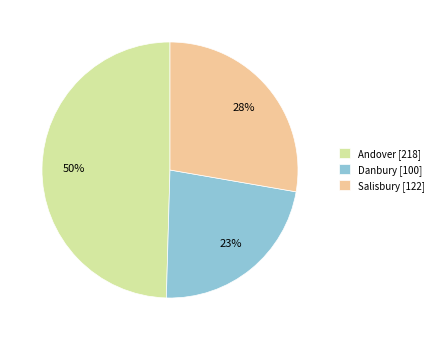

What percentage is the Andover slice, to the nearest percent?

50%